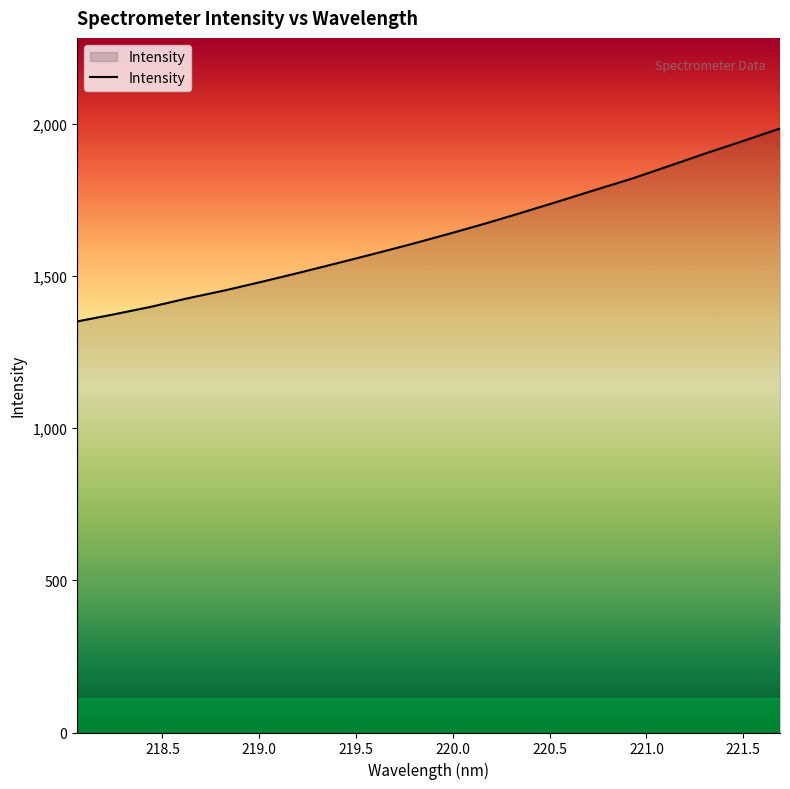

How many lines are shown in the chart?

1